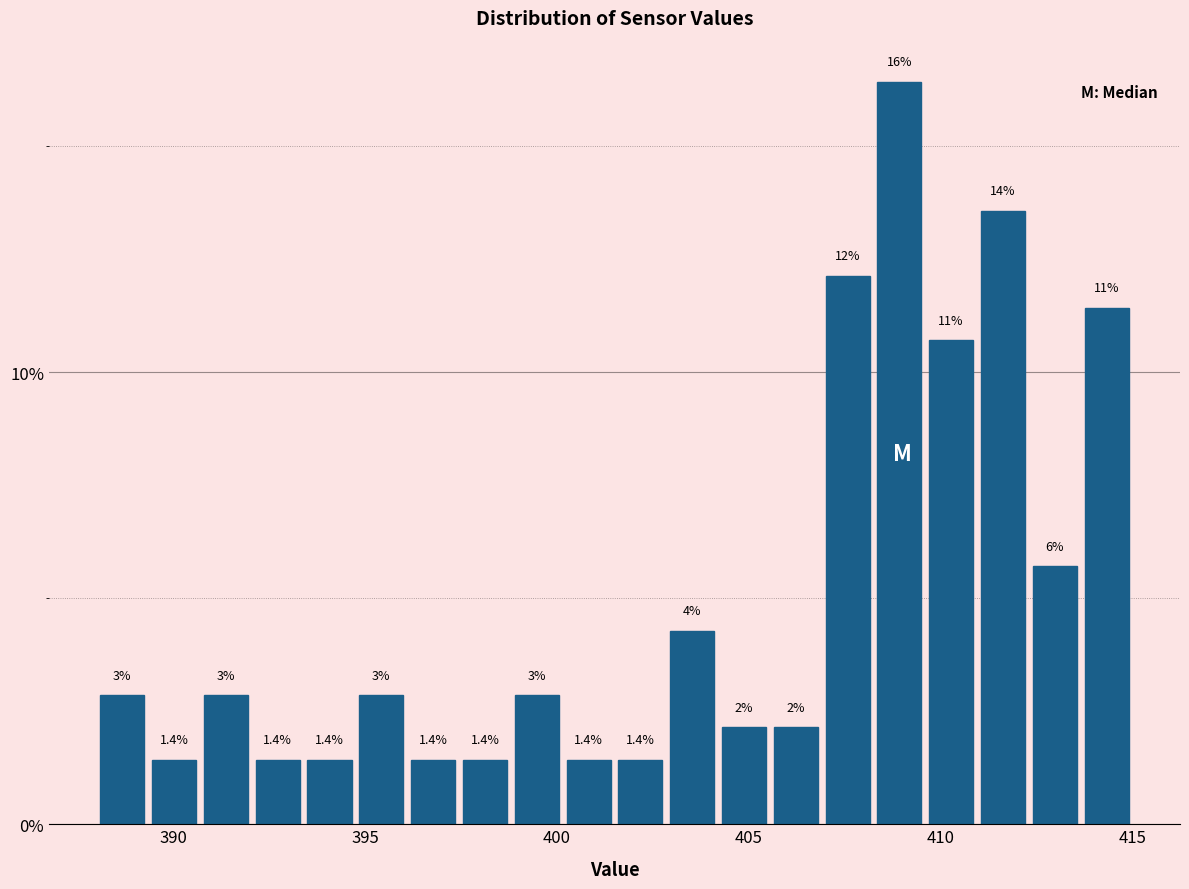

Read against the x-axis, roughly where is the centre of the tallest bar?

409.0